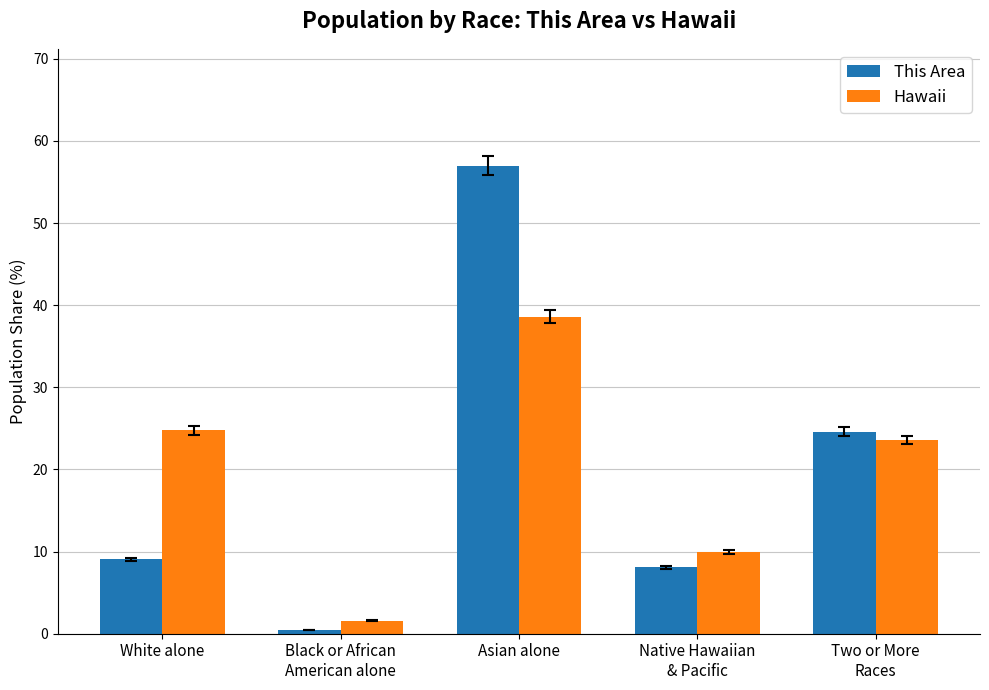

Rank the categories by Hawaii value from lowest to highest.

Black or African
American alone, Native Hawaiian
& Pacific, Two or More
Races, White alone, Asian alone